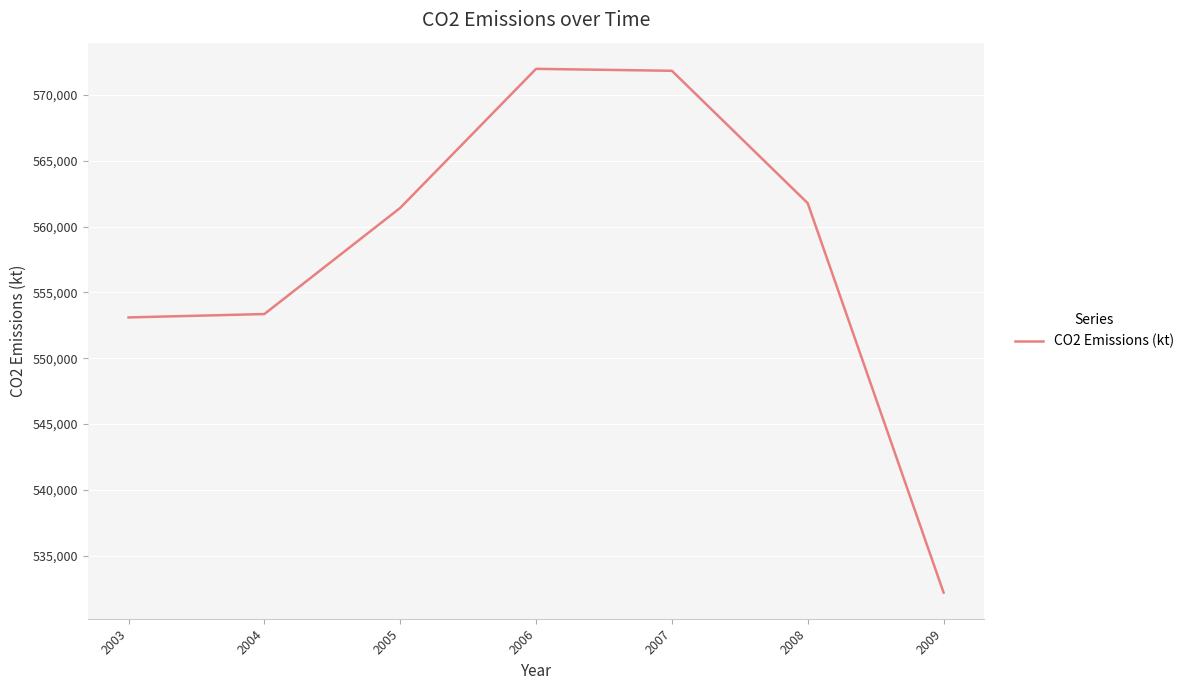

At which category does the chart reach its minimum across all series?

2009